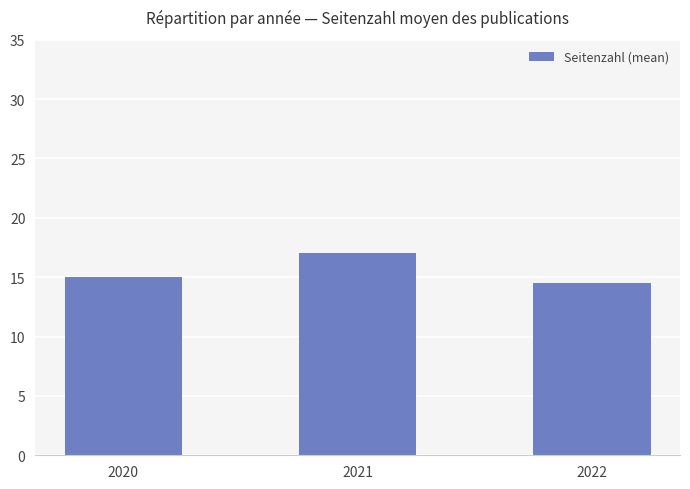

Reading left to right, list all the values displayed in this chart.

2020=15.0	2021=17.0	2022=14.5